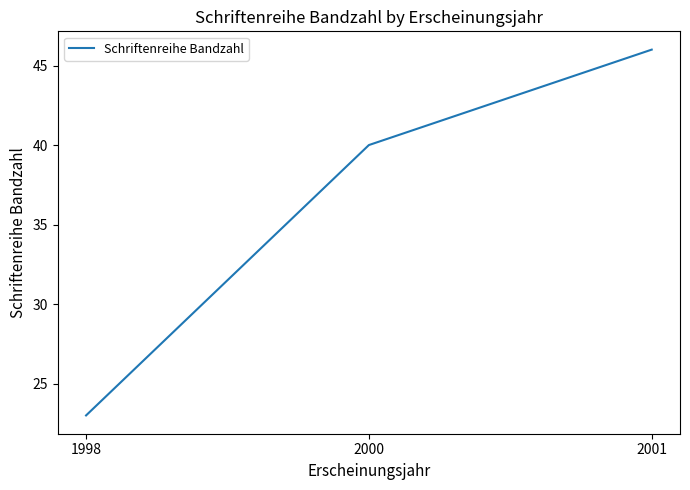

How many values are between 23 and 46?

3